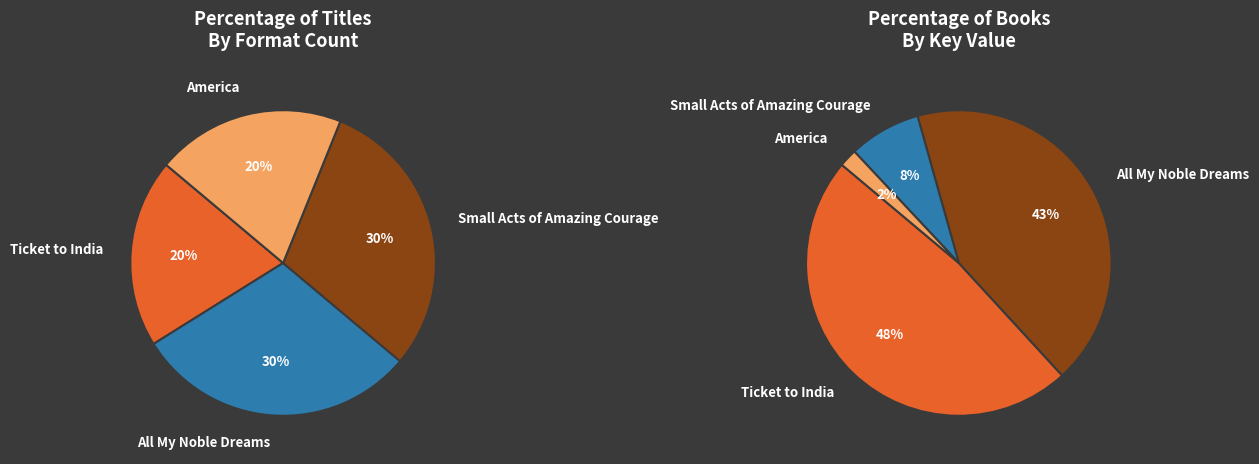

Is there a majority slice in this chart?

No